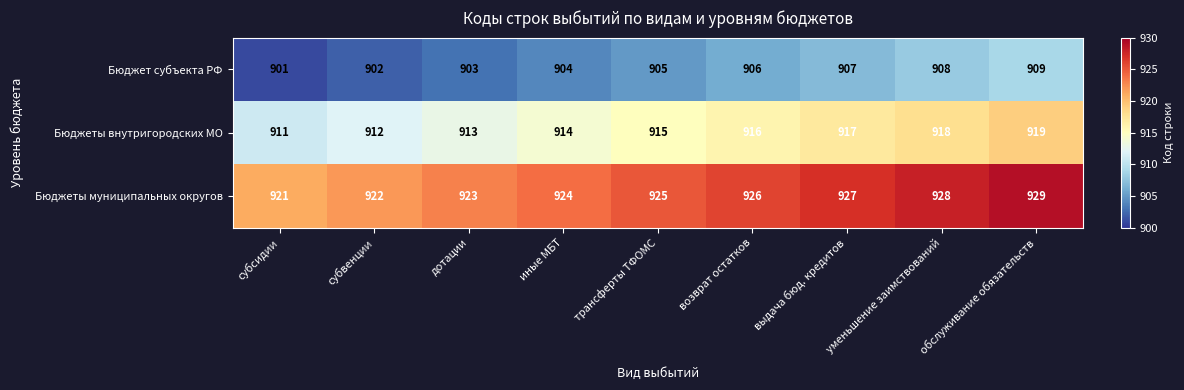

At how many categories does at least one series exceed 909?

9